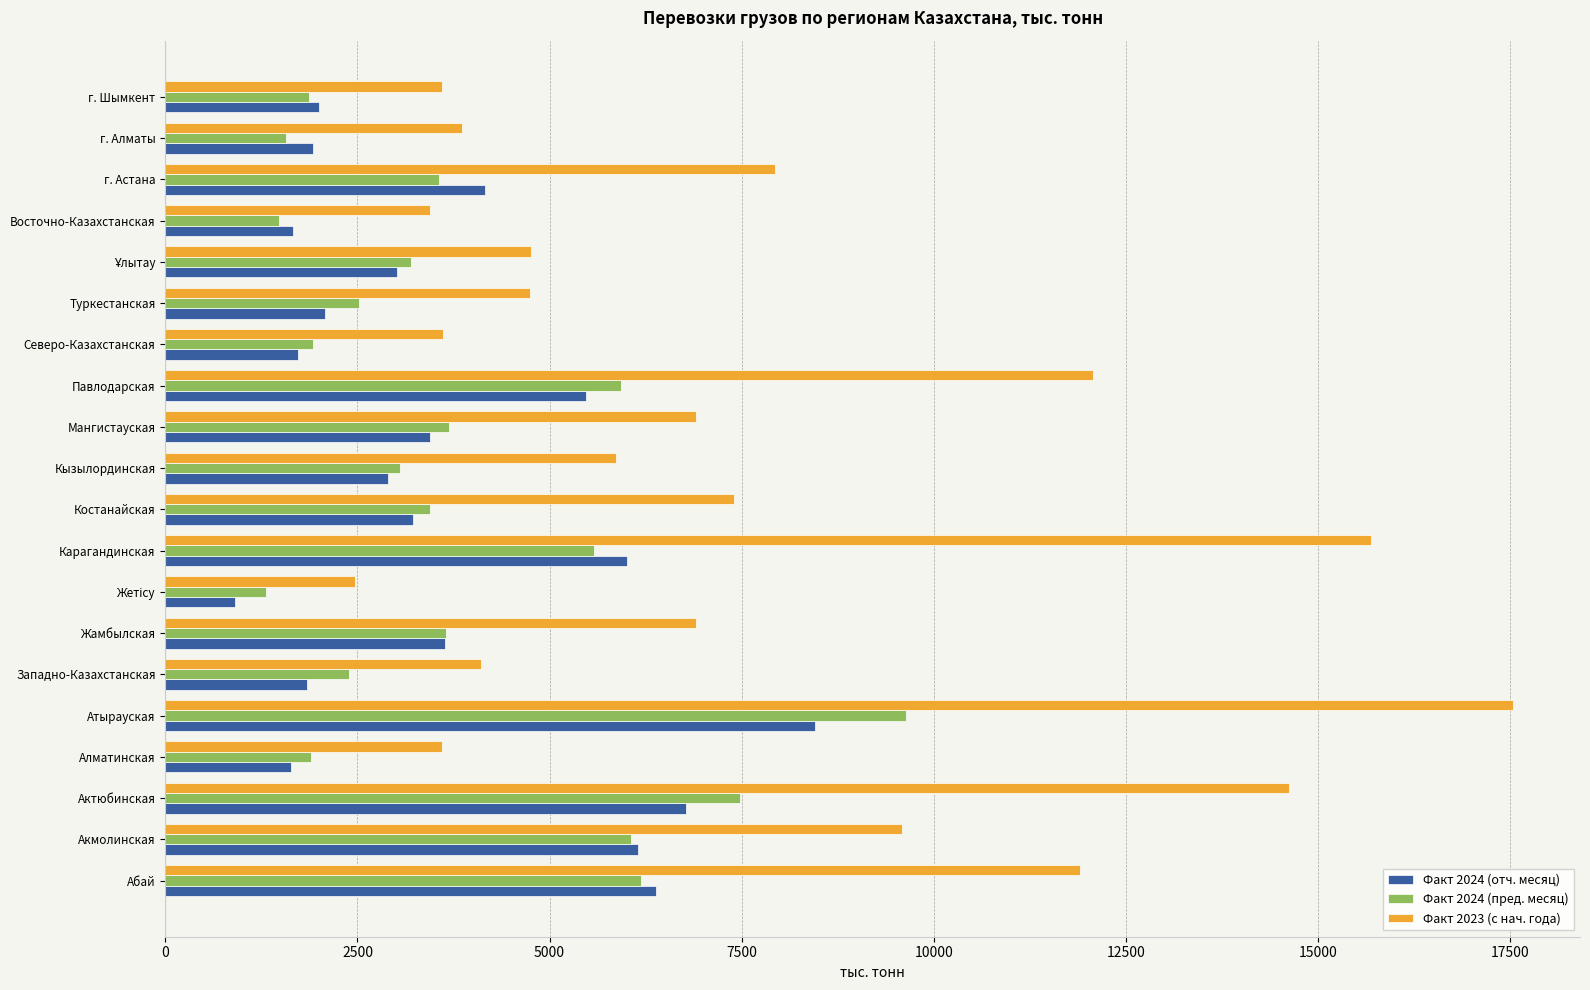

Which series has the largest total across all categories?

Факт 2023 (с нач. года)